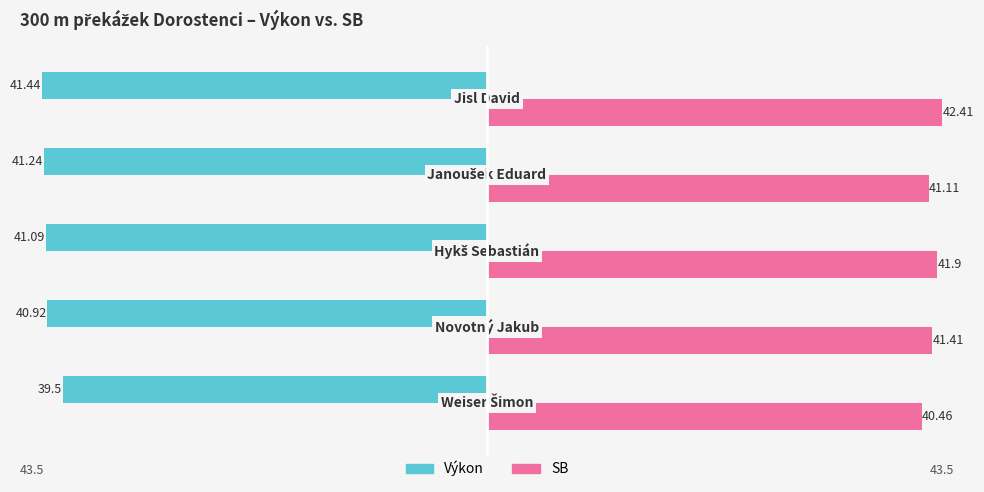

Which series has the widest spread of values?

SB